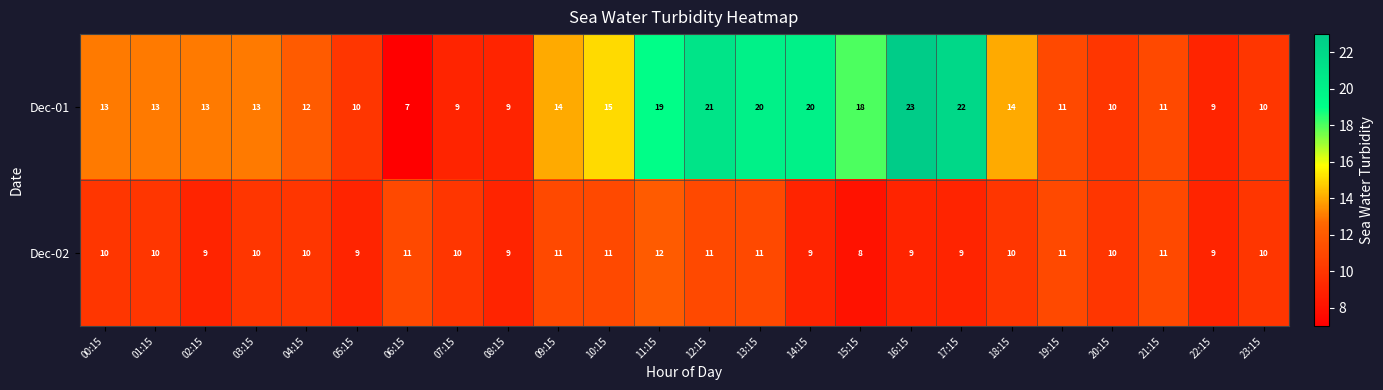

The Dec-02 series shows 4 at 14:15. True or false?

False